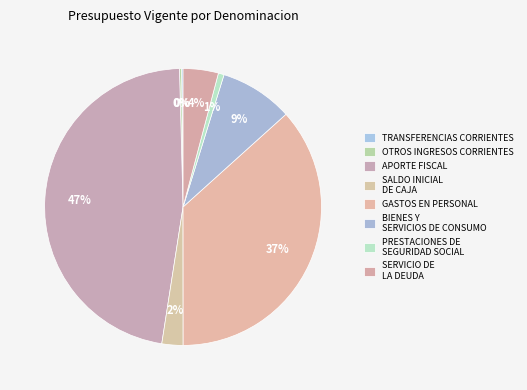

What portion of the pie excludes PRESTACIONES DE SEGURIDAD SOCIAL?

99.3%